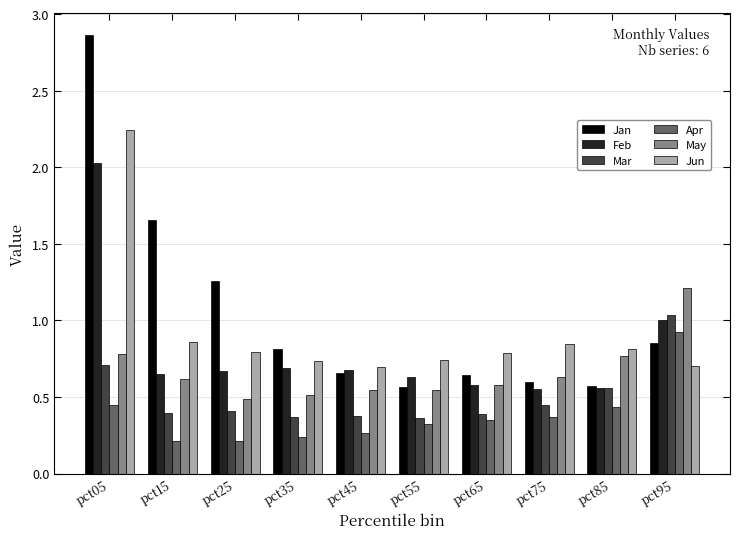

List the series in order of their peak value, lowest first.

Apr, Mar, May, Feb, Jun, Jan